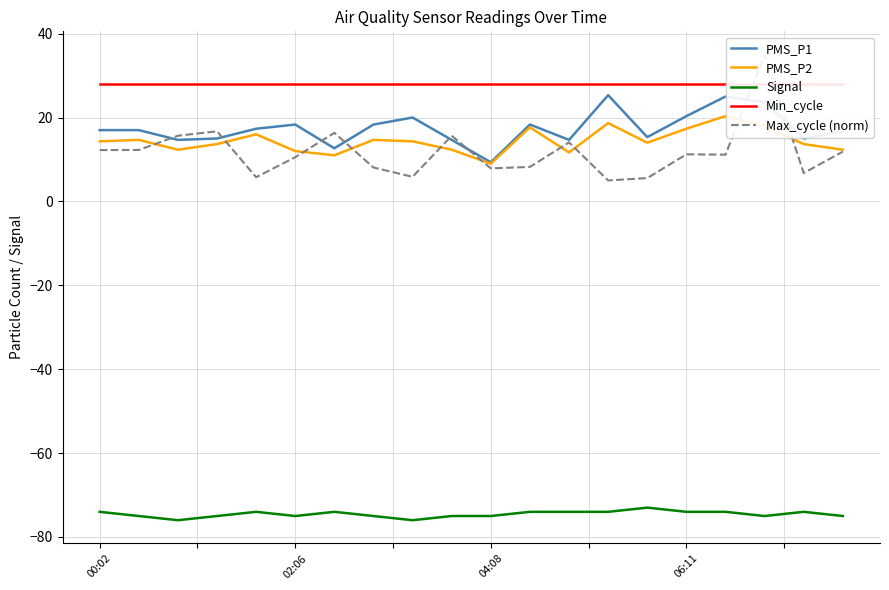

Is it true that PMS_P2 equals 5.1 at 06:11?

False